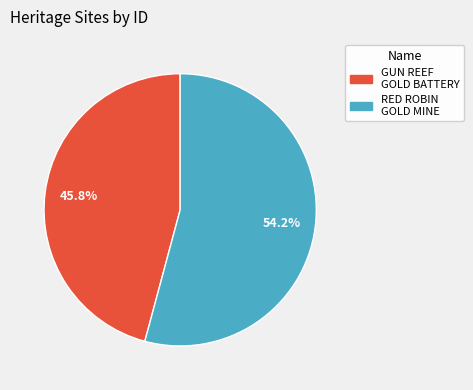

Count the number of slices in the pie.

2